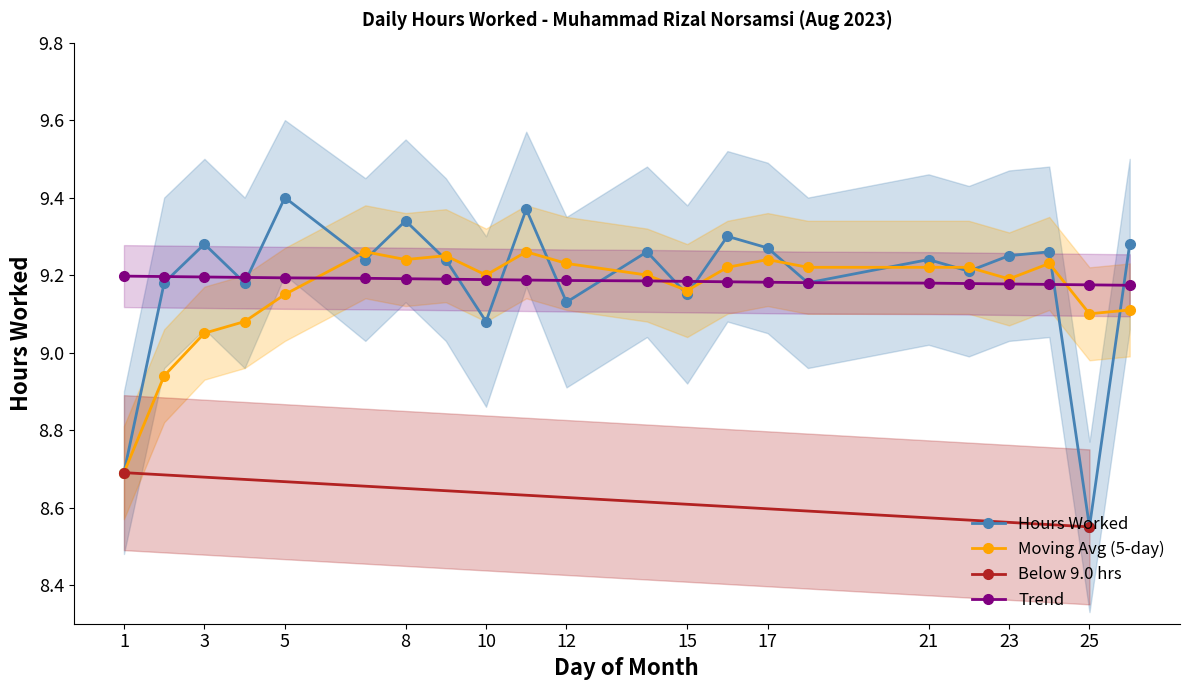

Is the value of Moving Avg (5) at 2 greater than the value of Hours Worked at 7?

No